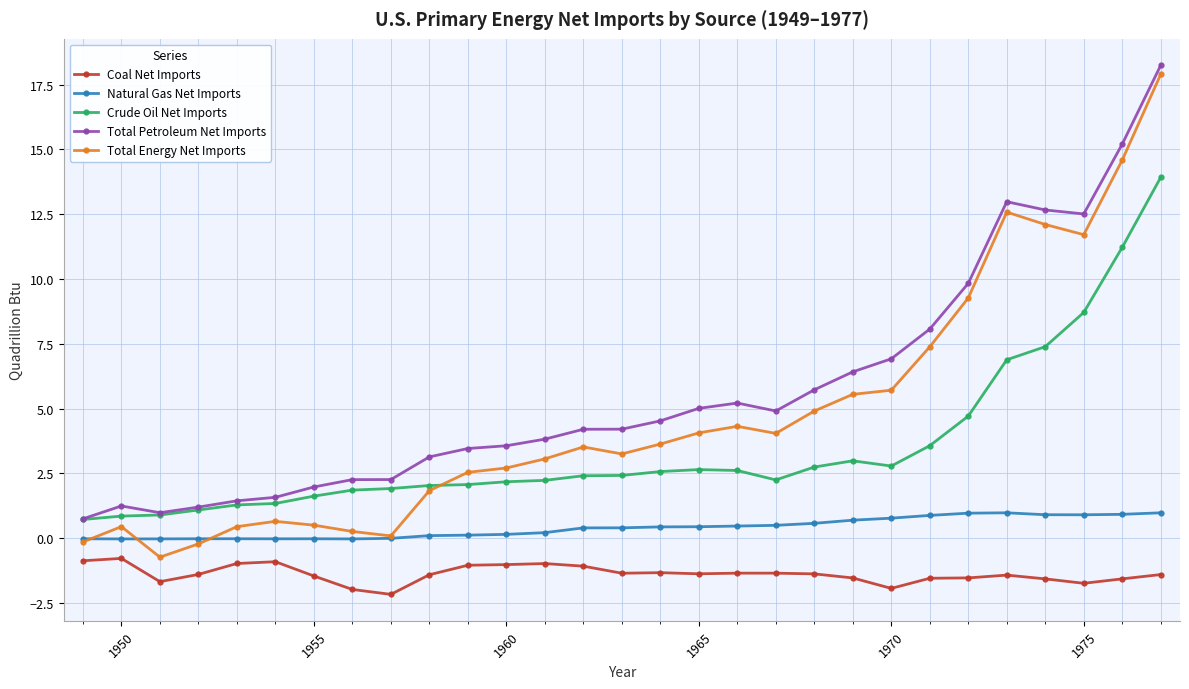

In Total Petroleum Net Imports, how many points are higher than both neighbors (excluding endpoints)?

3